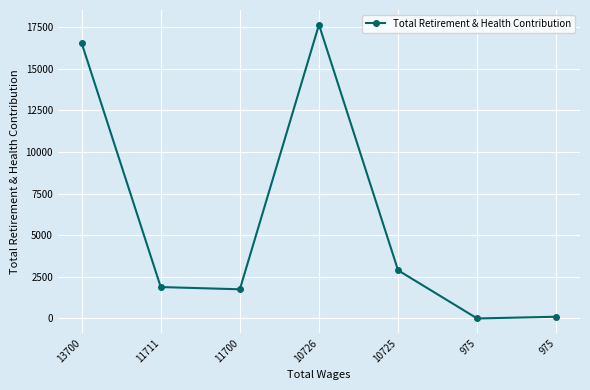

What is the difference between the maximum and minimum values?

17650